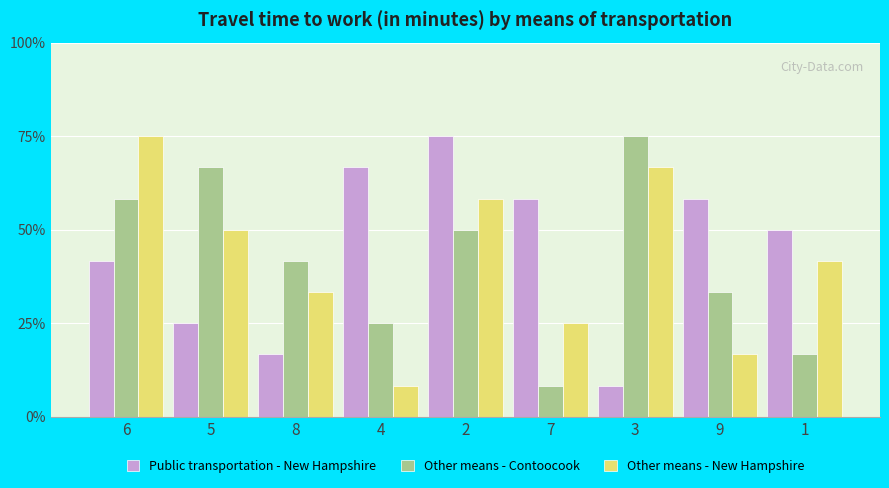

What is the value of the Other means - Contoocook bar at the 7th from the left?

75.0